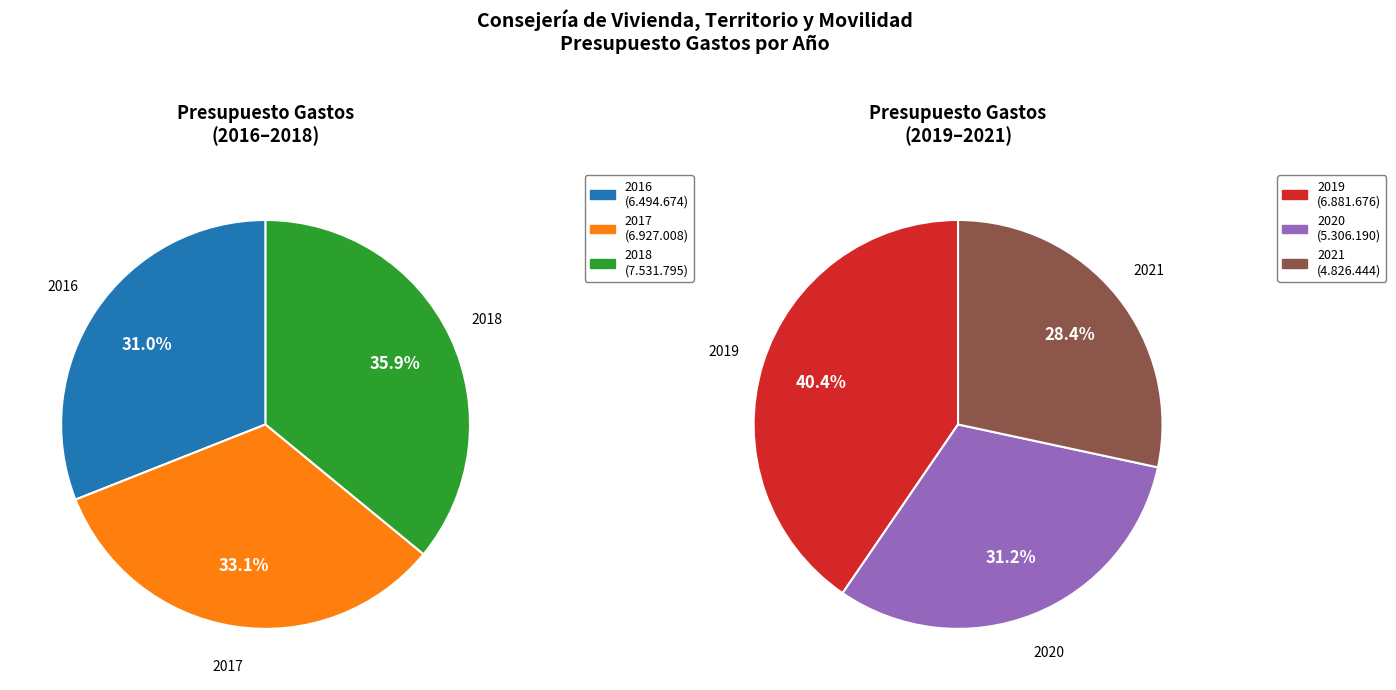

What is the smallest slice in the pie chart?

2021